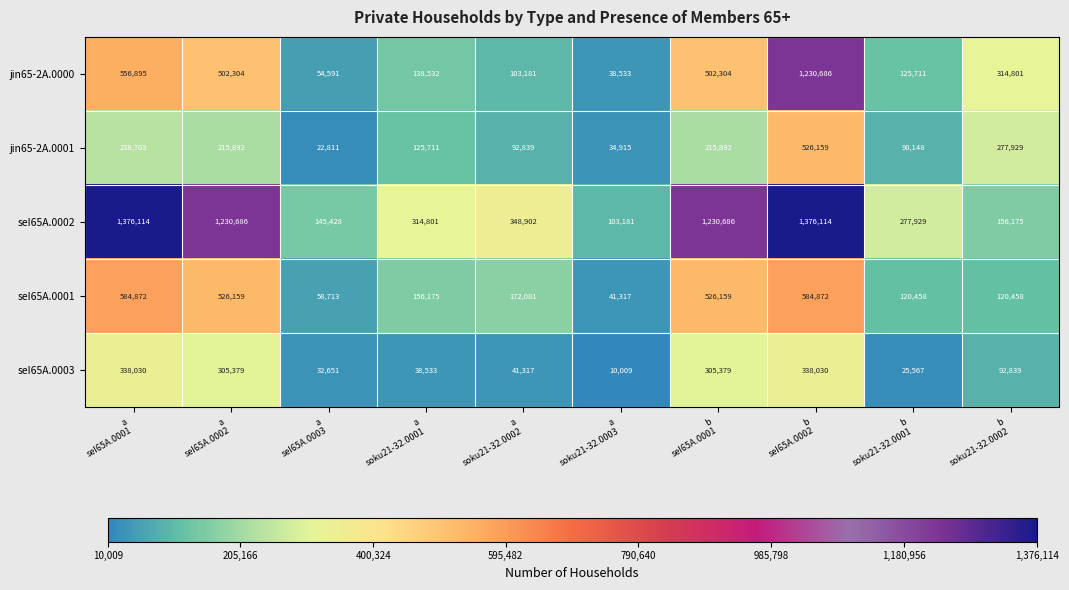

What is the average value of the jin65-2A.0001 series?

184100